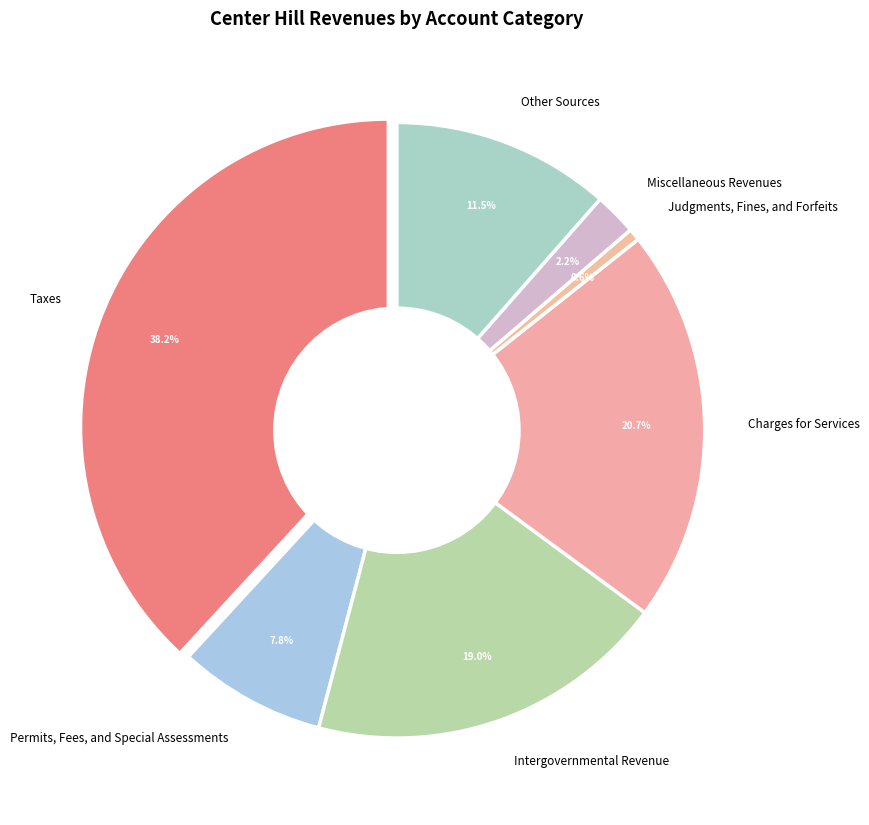

Which slice is the largest?

Taxes